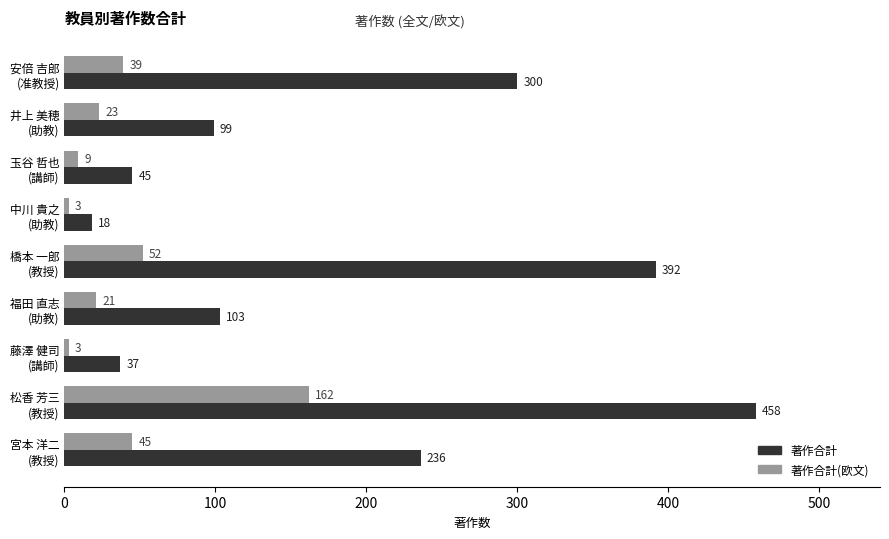

Count the number of data series in this chart.

2